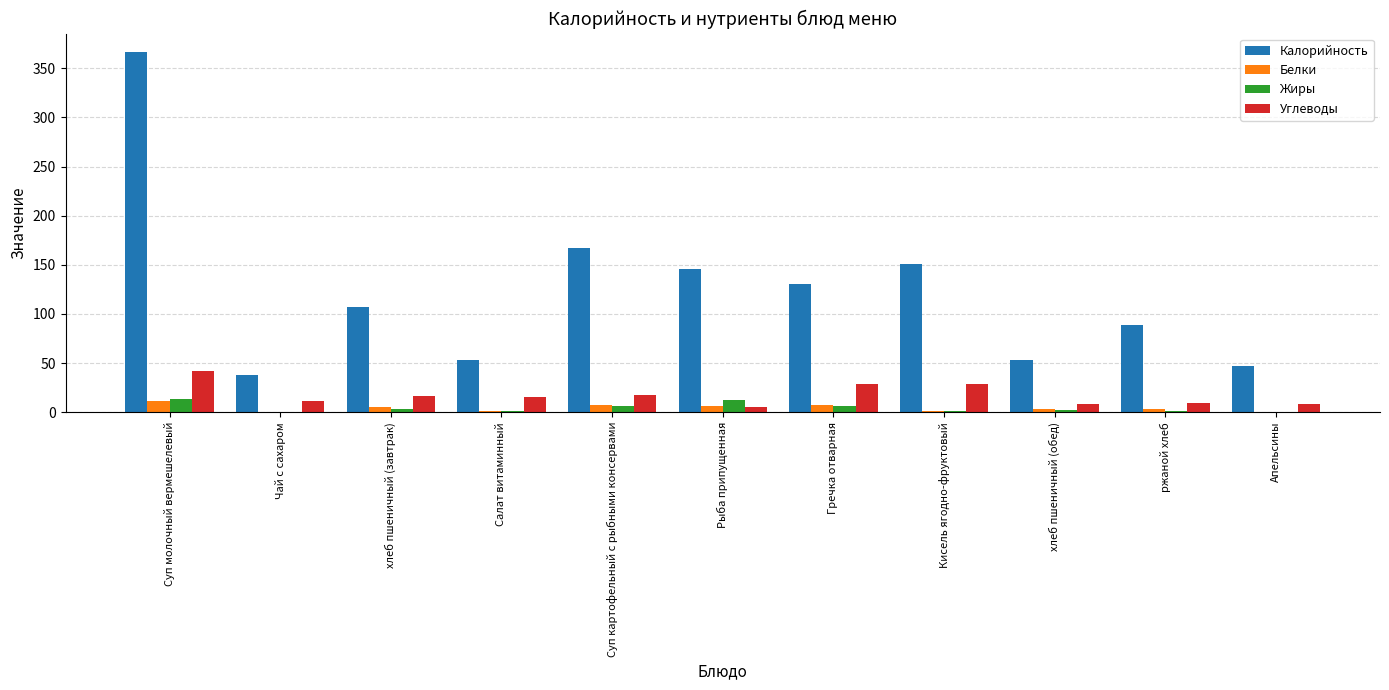

What is the highest value of the Жиры series?

13